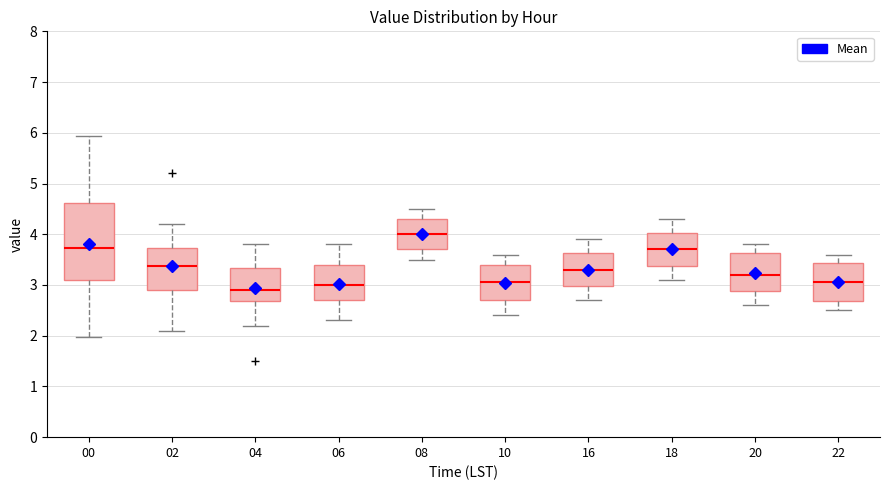

Where is the upper edge of the box at x = 04 on the y-axis? The values are not printed on the chart, so give them approximately, as read against the axis.

3.3